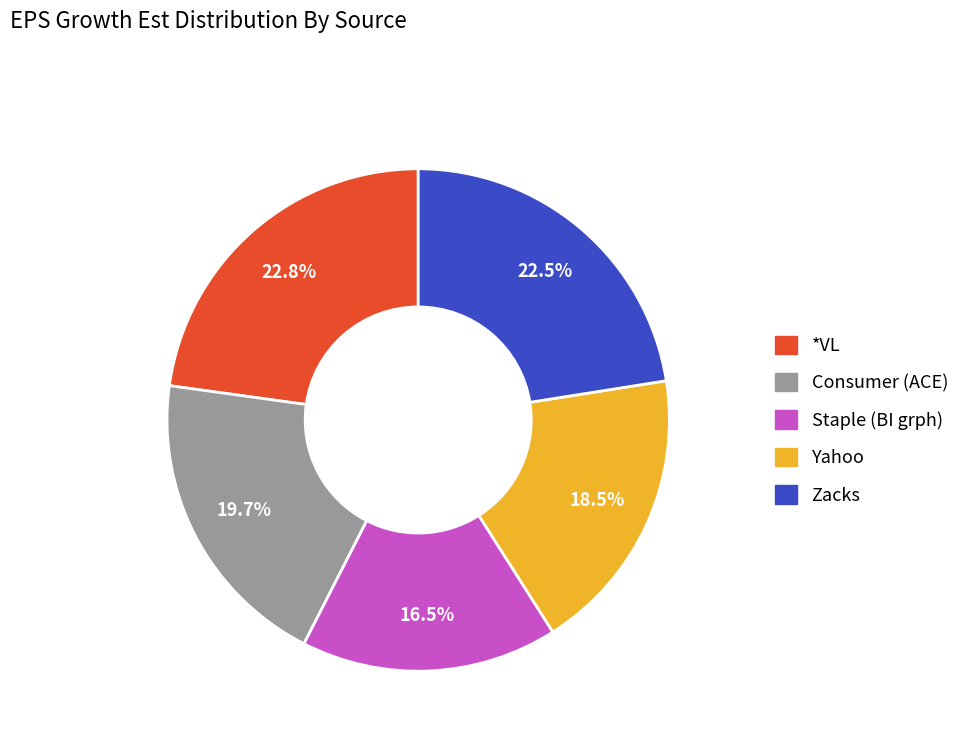

The *VL slice represents 23% of the pie. True or false?

True